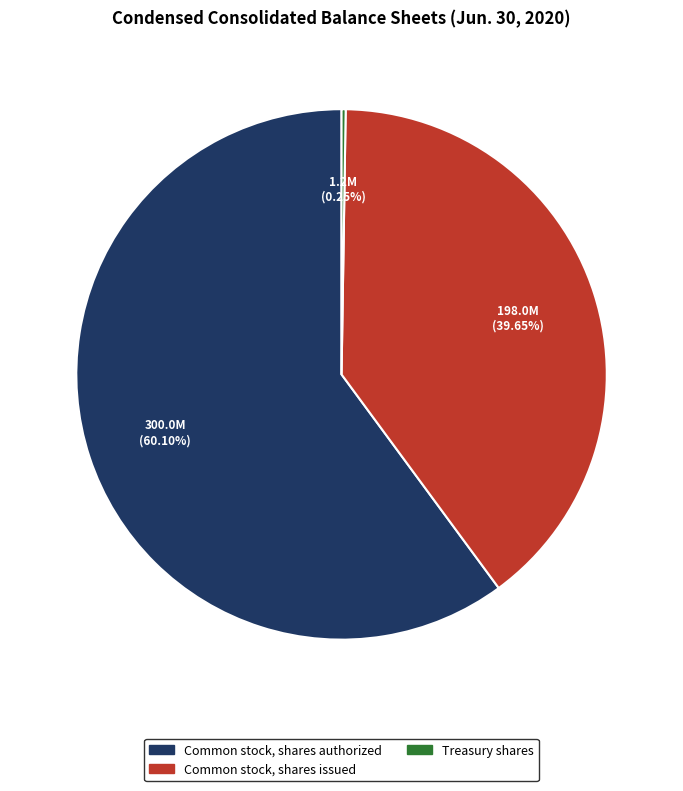

Which slice represents more than half of the pie?

Common stock, shares authorized